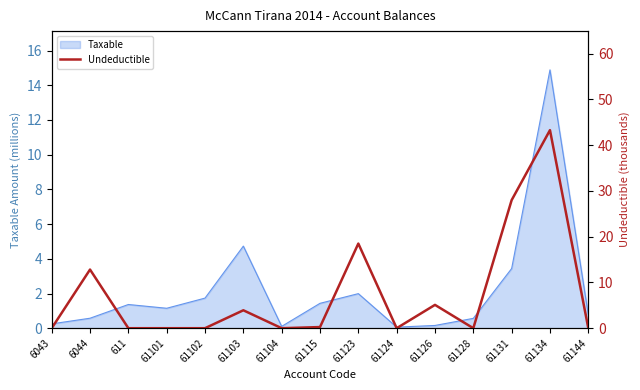

The value of Taxable at 61103 is 4.7. True or false?

True